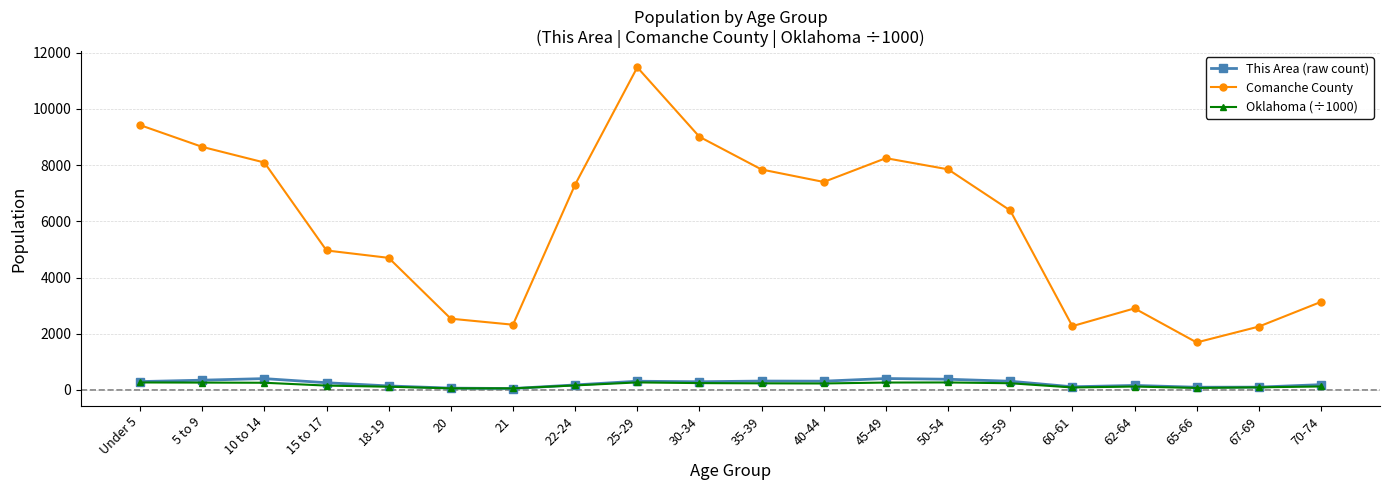

Rank the series by their maximum value, from lowest to highest.

Oklahoma (÷1000), This Area (raw count), Comanche County